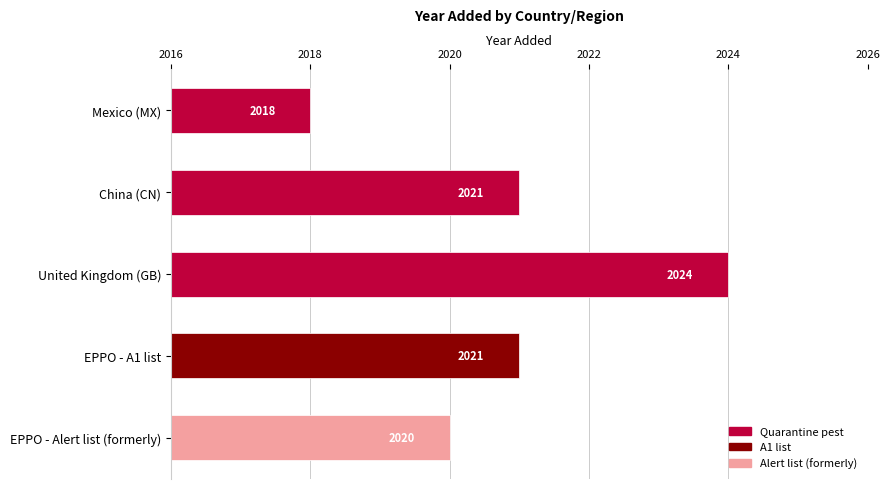

What value does the data have at United Kingdom (GB)?

2024